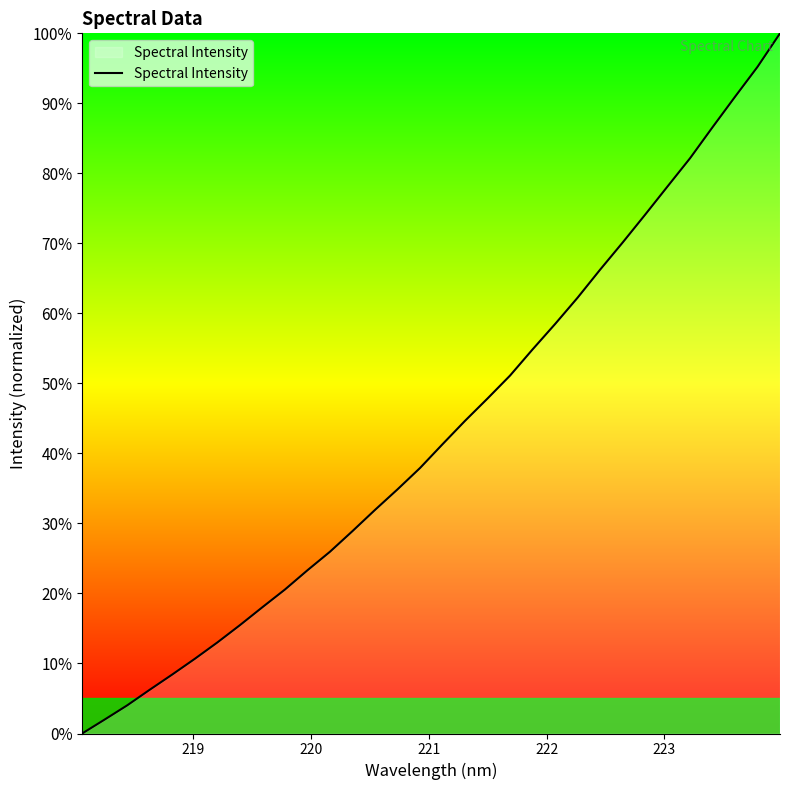

What is the difference between the maximum and minimum values?

100.0